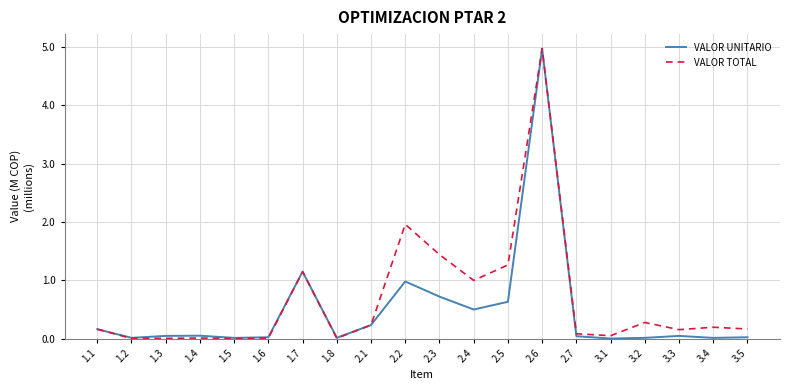

Does the chart have visible grid lines?

Yes